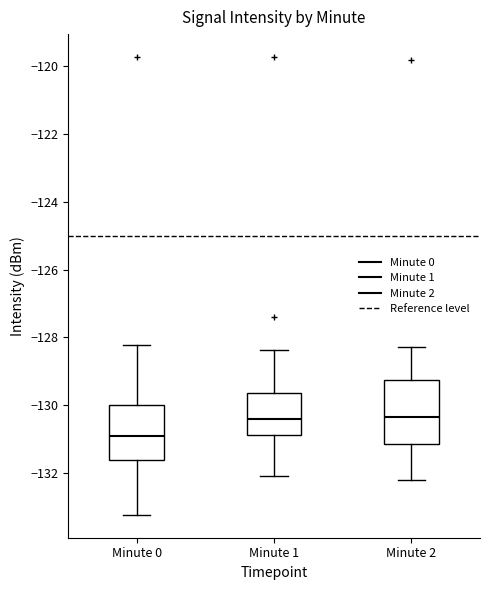

Comparing the boxes themselves (not the whiskers), which one is the tallest?

Minute 2